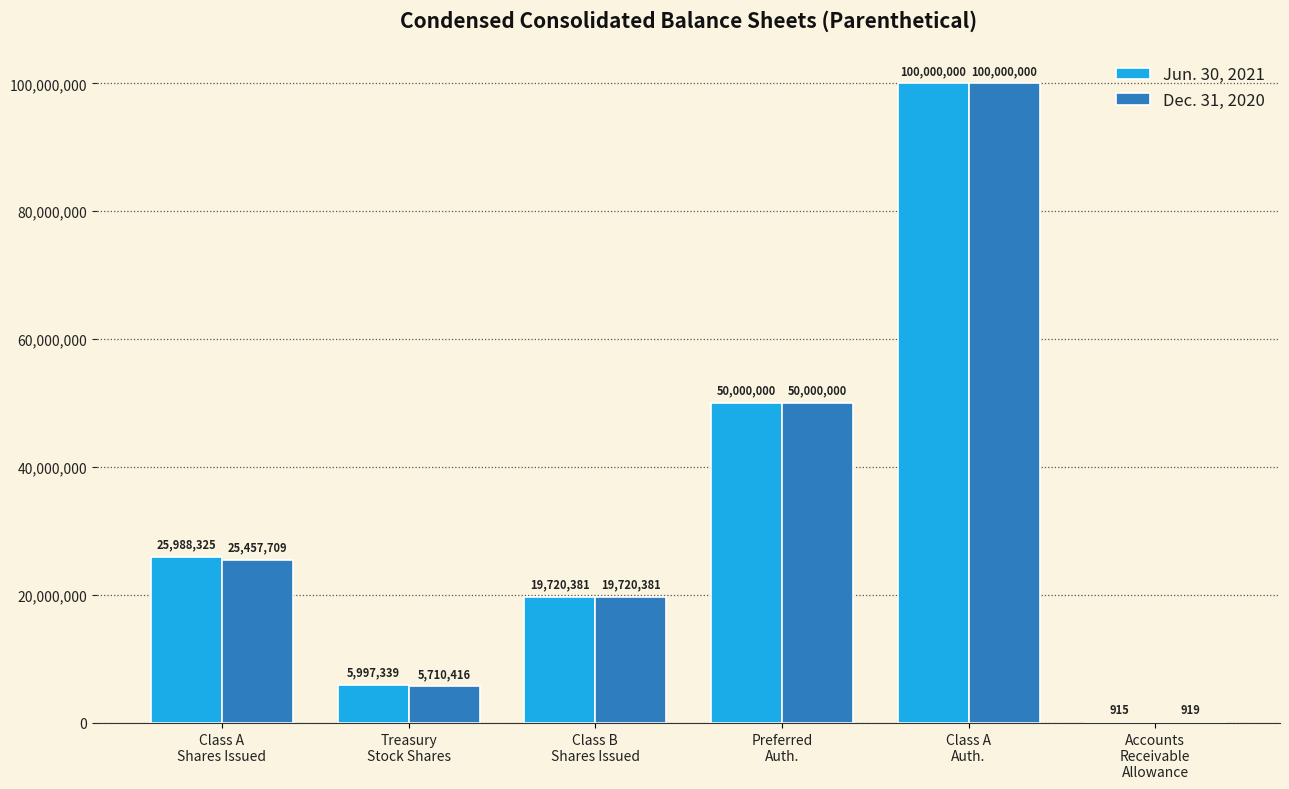

Which category has the highest value in the Jun. 30, 2021 series?

Class A
Auth.